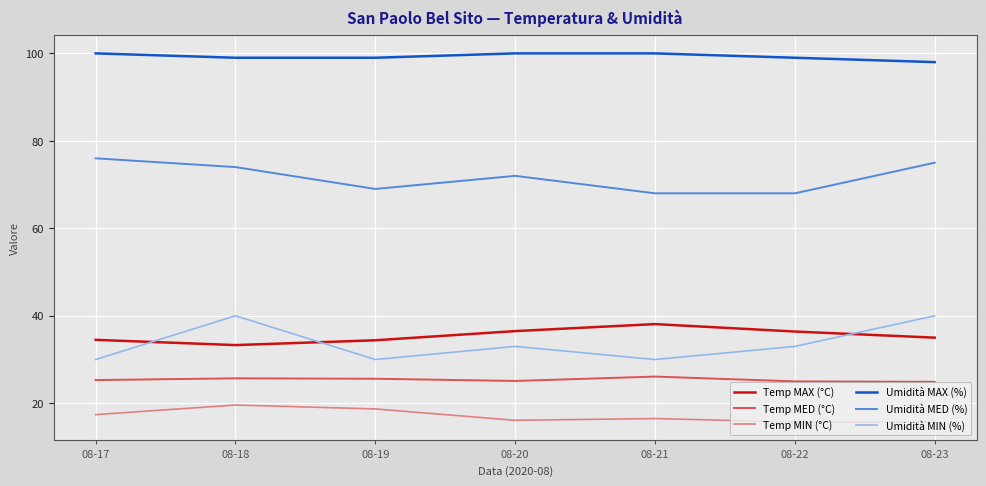

True or false: Temp MED (°C) and Temp MAX (°C) intersect in this chart.

False